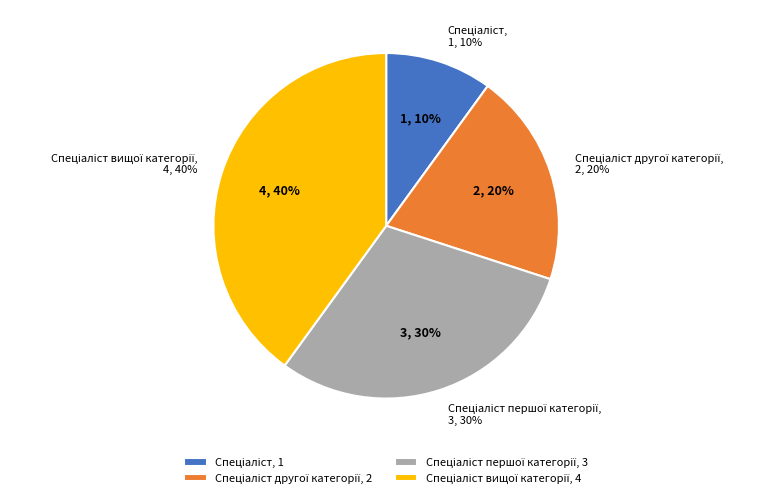

Does Спеціаліст вищої категорії account for over 50% of the chart?

No